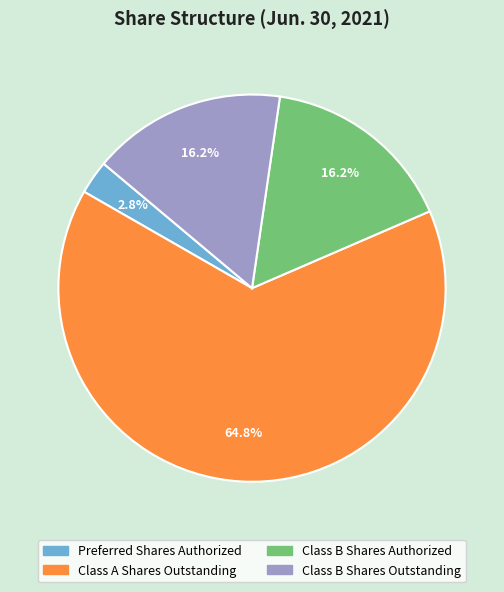

Which slice is the largest?

Class A Shares Outstanding